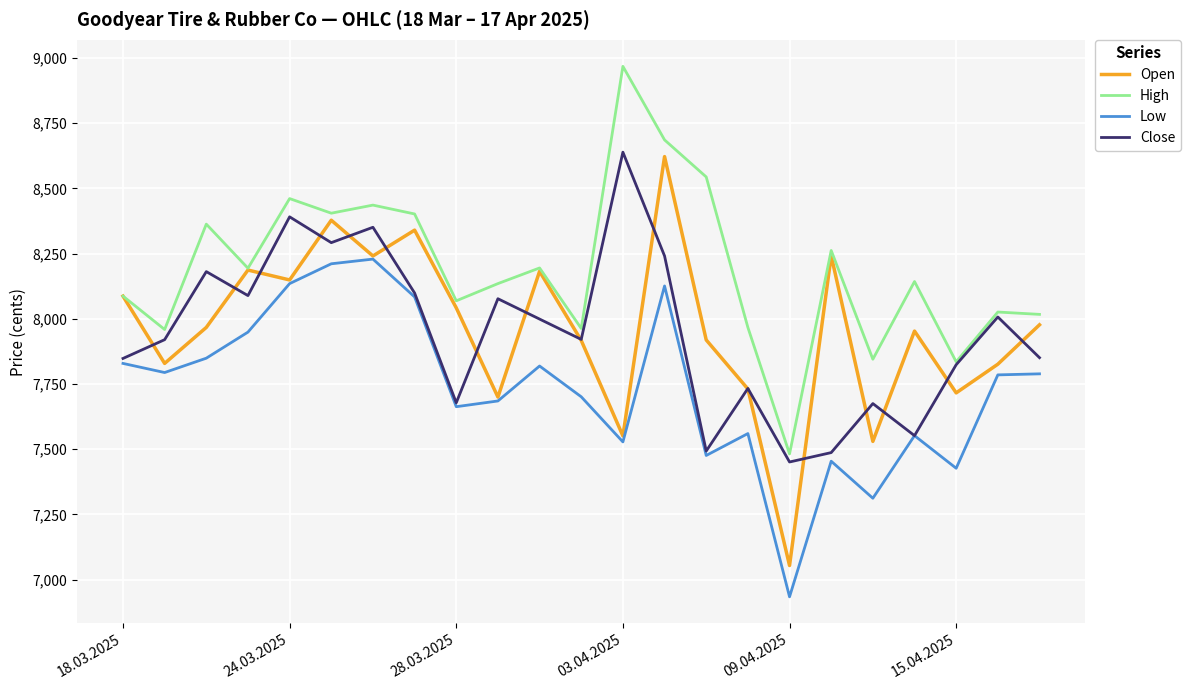

True or false: Low and High intersect in this chart.

False